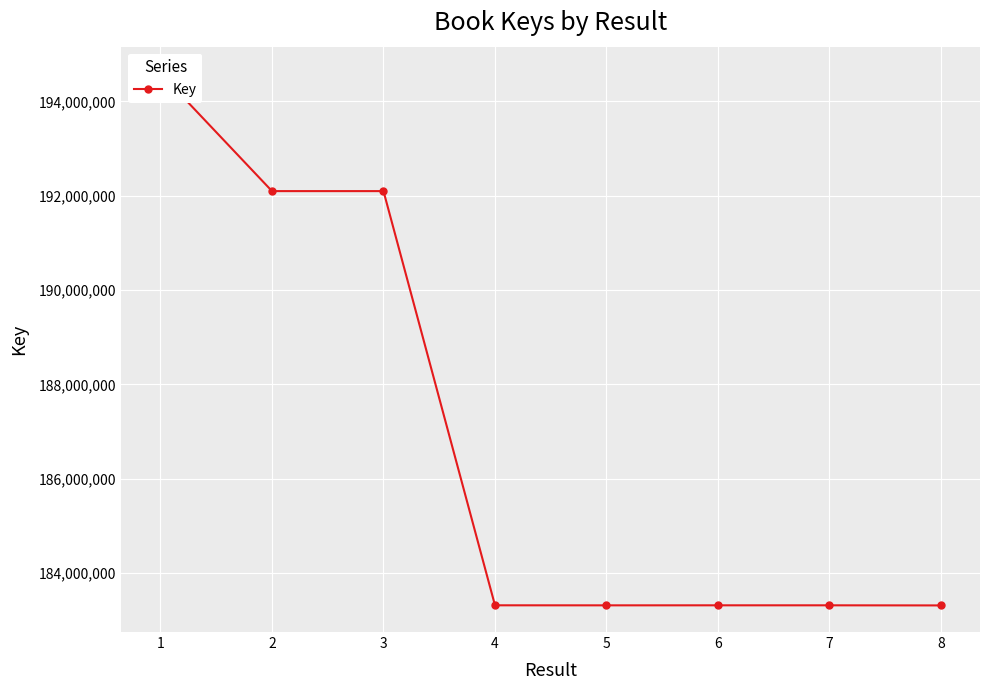

True or false: the data shows 45605490 at 1.

False